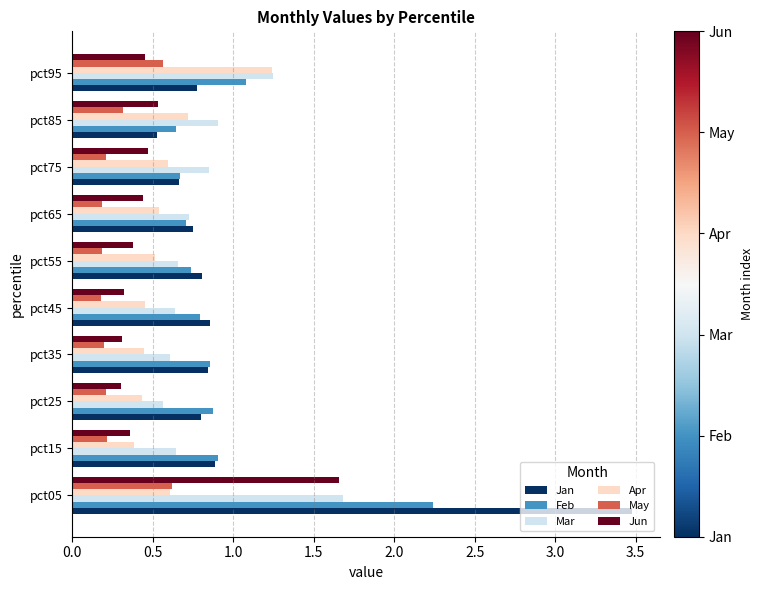

Count the number of data series in this chart.

6